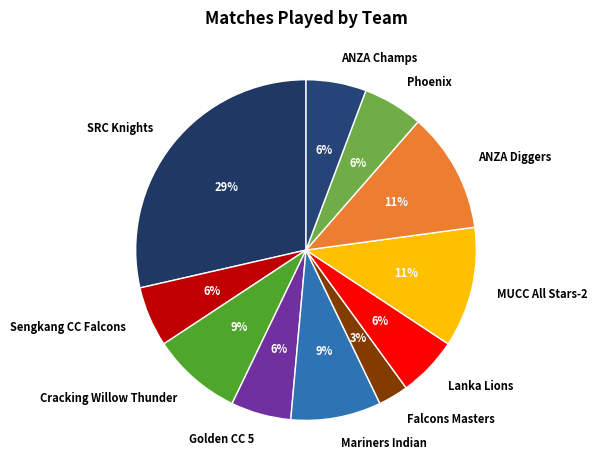

The Cracking Willow Thunder slice represents 1% of the pie. True or false?

False